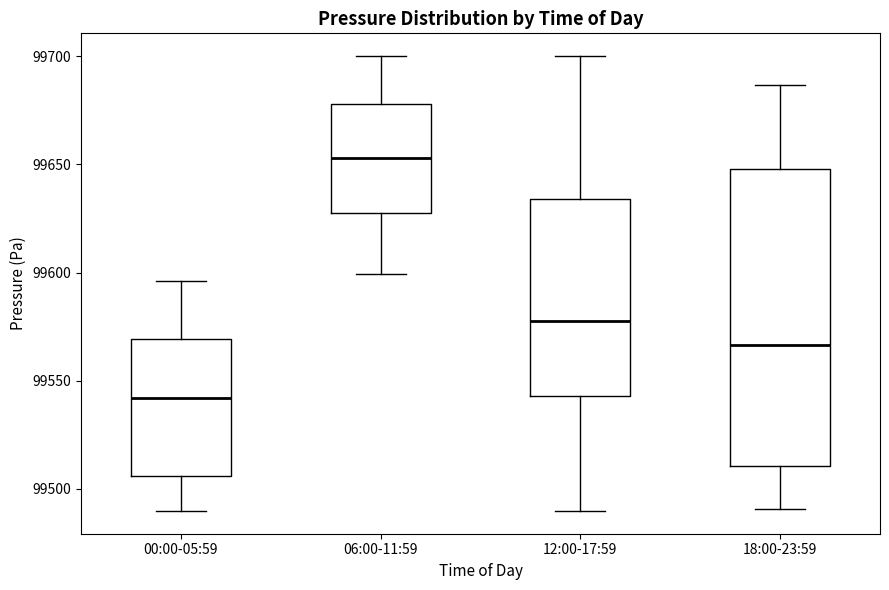

Reading left to right, transcribe this box plot: for each box, give where its median line is, the range the box spans, and where its two whiskers end, as read against the y-axis. The values are not printed on the chart, so give them approximately, as read against the axis.

00:00-05:59: median 99540, box 99505 to 99570, whiskers 99490 to 99595
06:00-11:59: median 99655, box 99630 to 99680, whiskers 99600 to 99700
12:00-17:59: median 99580, box 99545 to 99635, whiskers 99490 to 99700
18:00-23:59: median 99565, box 99510 to 99650, whiskers 99490 to 99685